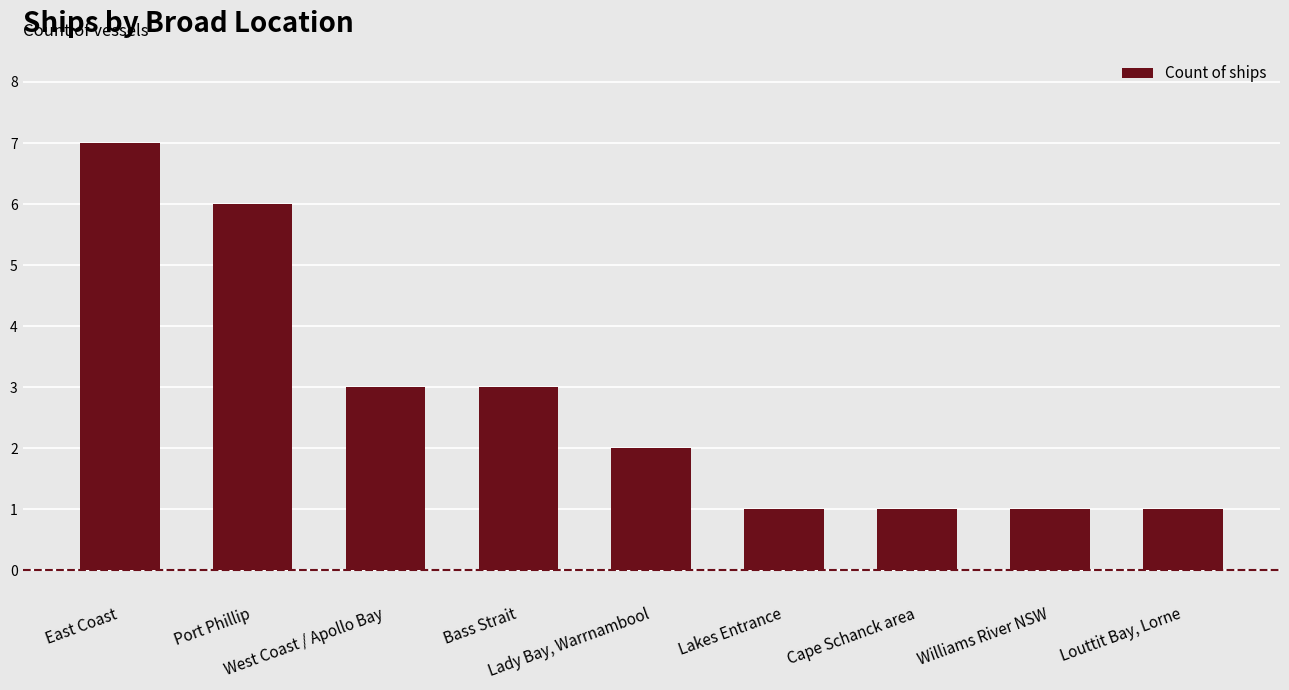

How many values are below 2?

4